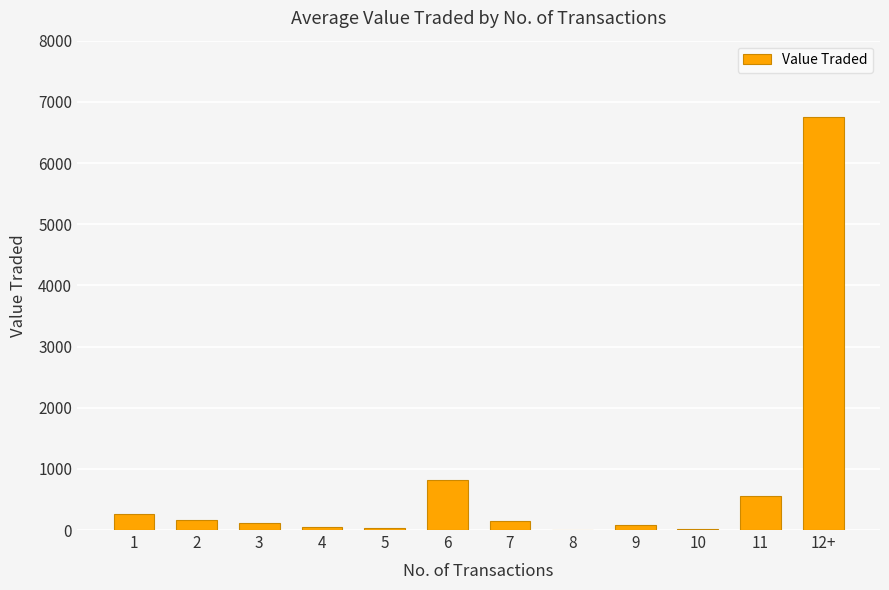

What is the change in value from 1 to 5?

-214